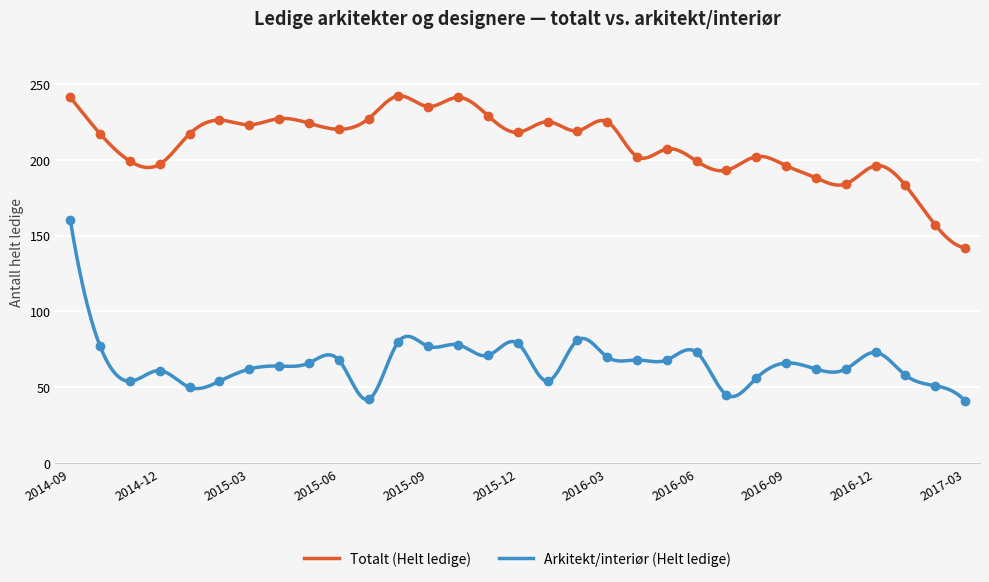

At how many categories does at least one series exceed 213?

17